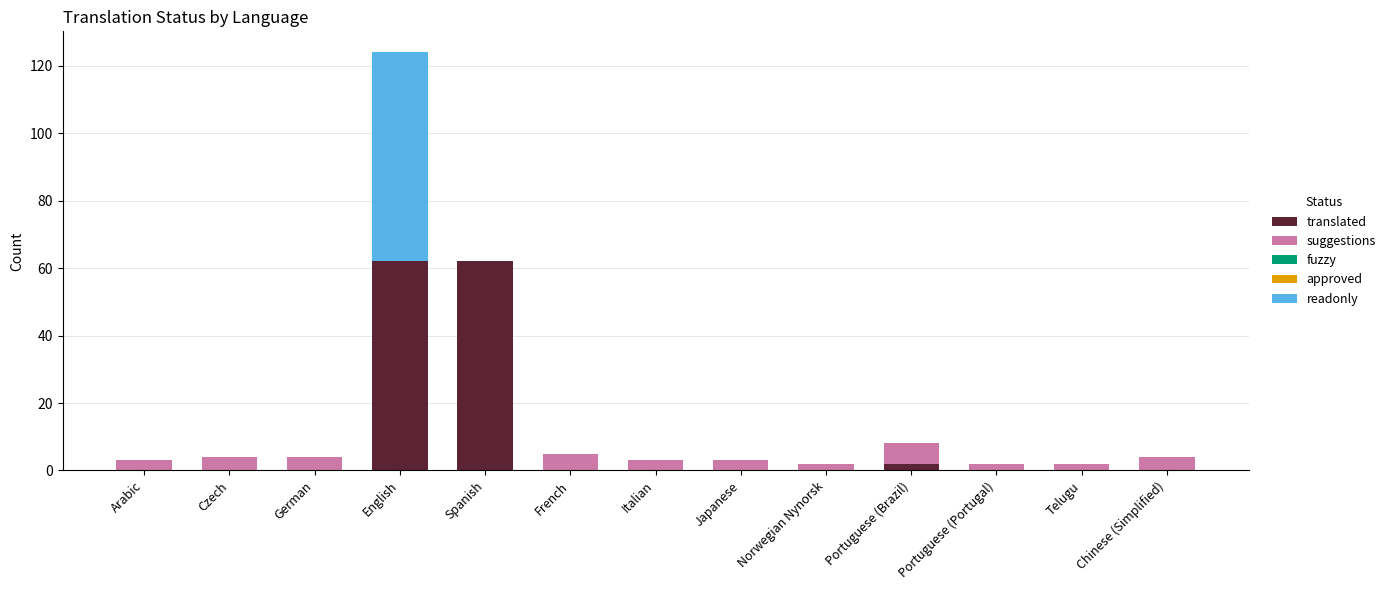

At which category is the sum across all series the highest?

English